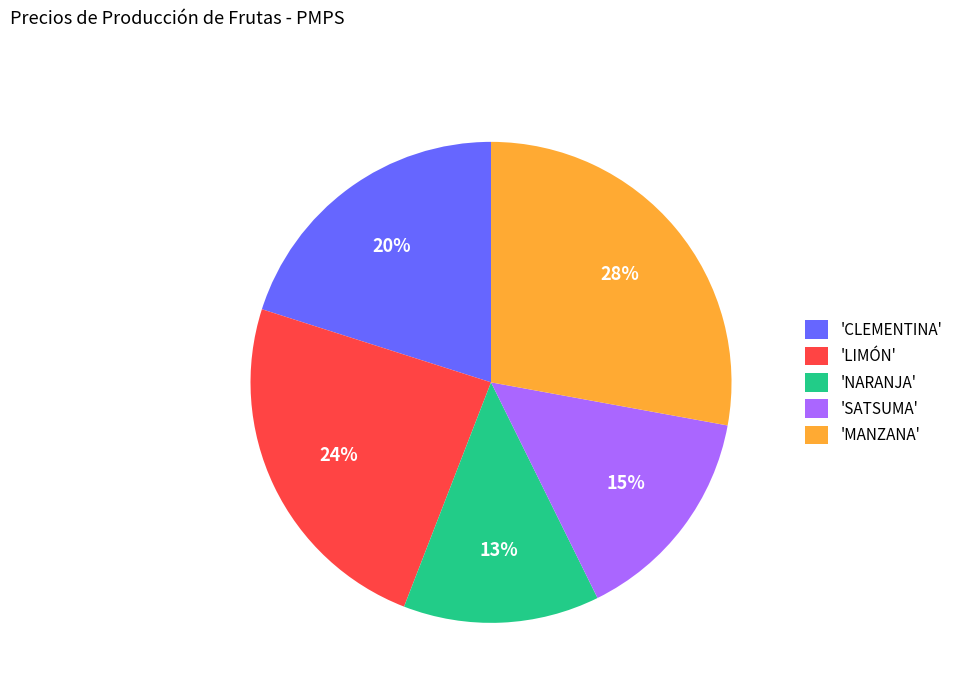

What is the smallest slice in the pie chart?

'NARANJA'